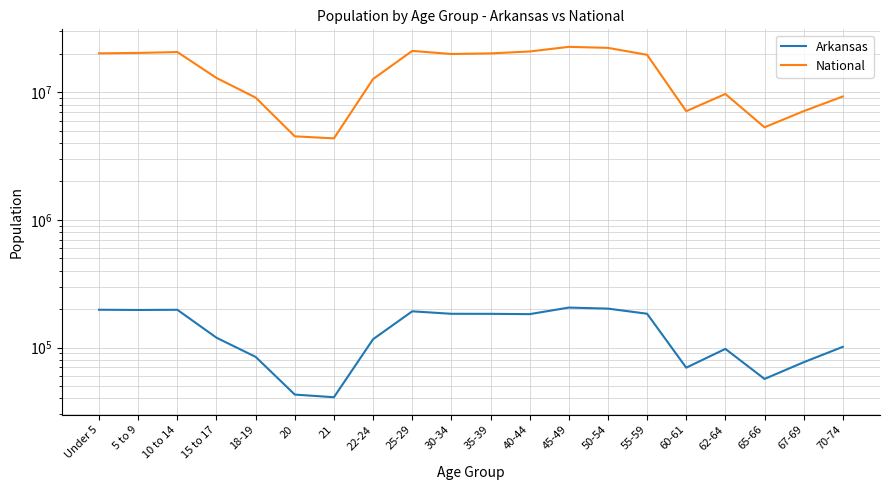

List the series in order of their peak value, lowest first.

Arkansas, National